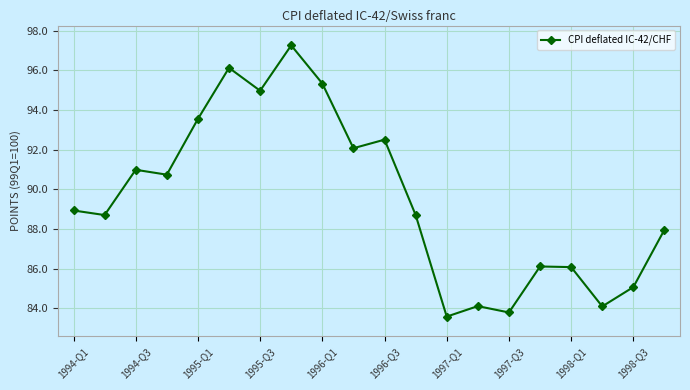

What is the greatest value displayed?

97.3